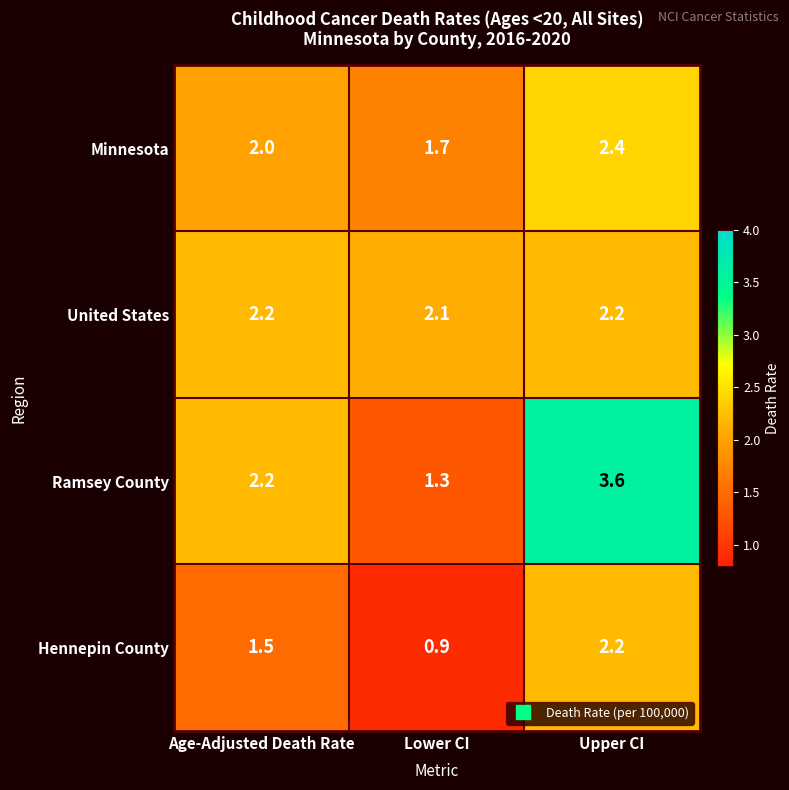

How many data points does each series have?

3